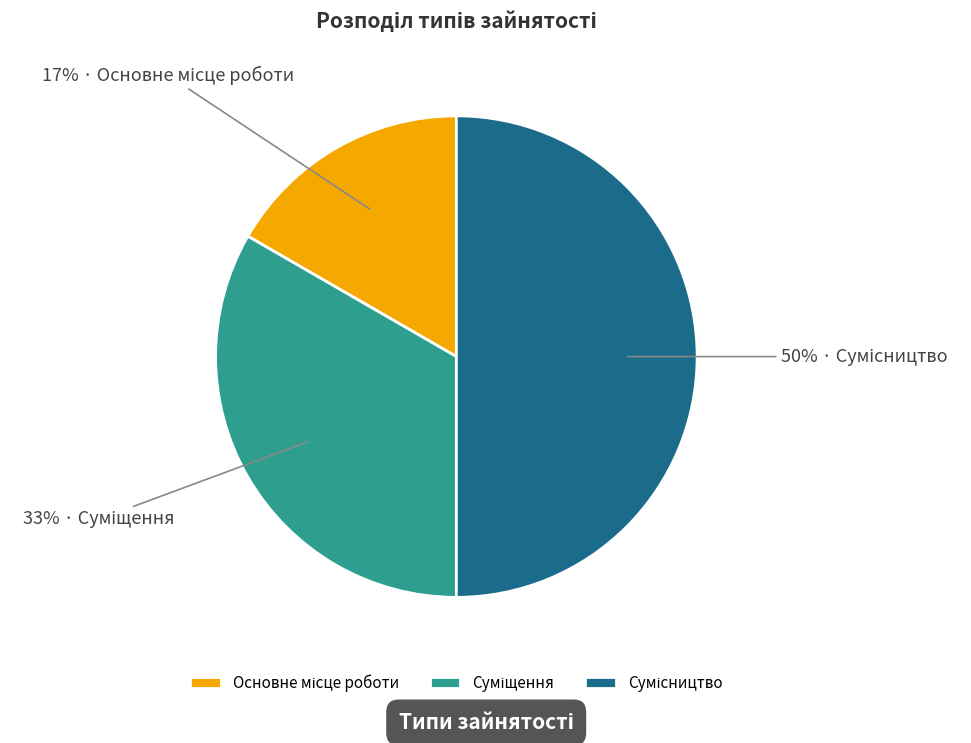

To the nearest percent, what is the average slice percentage?

33%